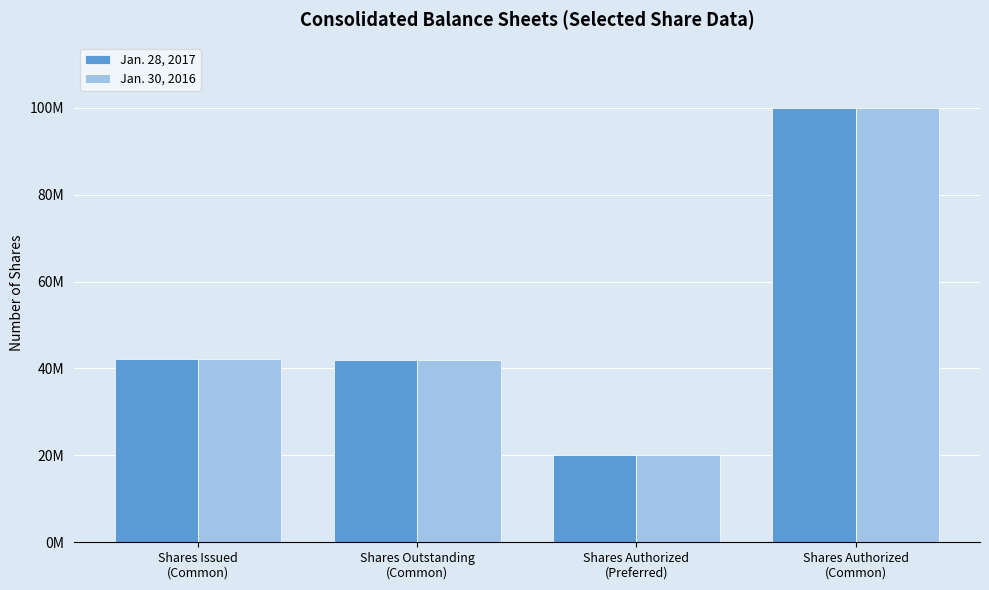

What are all the series names shown in the legend?

Jan. 28, 2017, Jan. 30, 2016